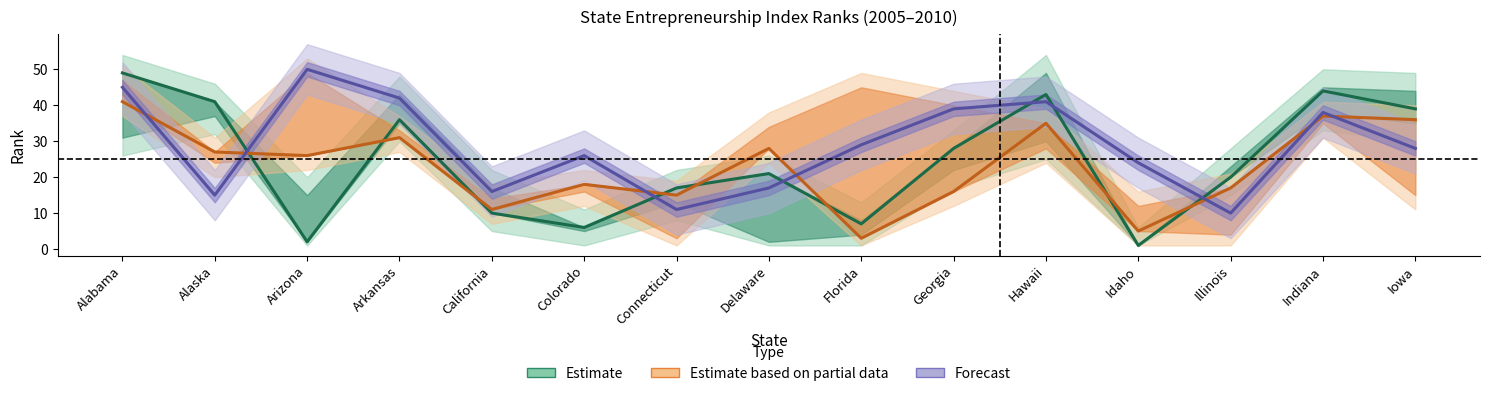

True or false: Estimate based on partial data has more than 0 interior local peaks.

True